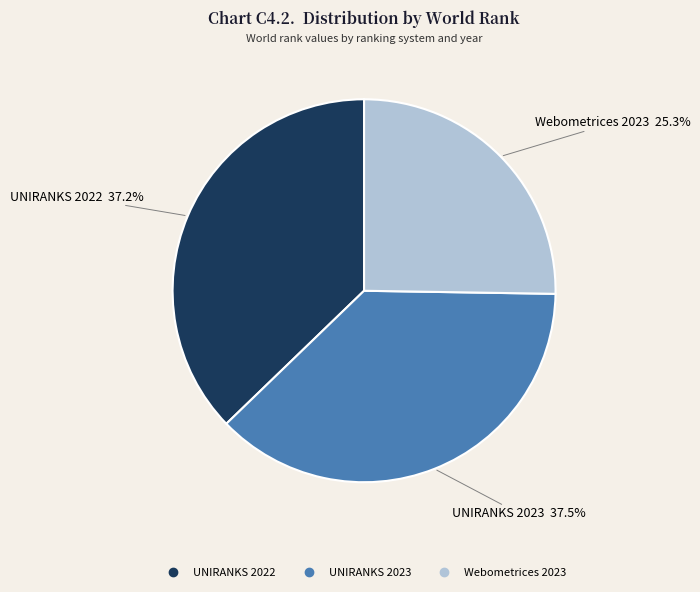

True or false: Webometrices 2023 accounts for 25% of the total.

True